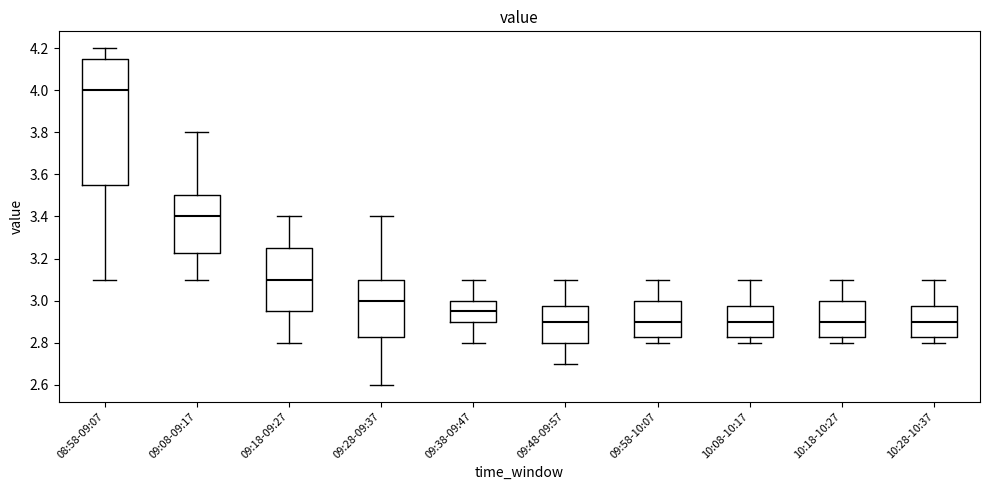

Reading left to right, read every box against the y-axis: the position of its median line, the range the box covers, and the ends of its whiskers. The values are not printed on the chart, so give them approximately, as read against the axis.

08:58-09:07: median 4.00, box 3.56 to 4.16, whiskers 3.10 to 4.20
09:08-09:17: median 3.40, box 3.22 to 3.50, whiskers 3.10 to 3.80
09:18-09:27: median 3.10, box 2.96 to 3.26, whiskers 2.80 to 3.40
09:28-09:37: median 3.00, box 2.82 to 3.10, whiskers 2.60 to 3.40
09:38-09:47: median 2.96, box 2.90 to 3.00, whiskers 2.80 to 3.10
09:48-09:57: median 2.90, box 2.80 to 2.98, whiskers 2.70 to 3.10
09:58-10:07: median 2.90, box 2.82 to 3.00, whiskers 2.80 to 3.10
10:08-10:17: median 2.90, box 2.82 to 2.98, whiskers 2.80 to 3.10
10:18-10:27: median 2.90, box 2.82 to 3.00, whiskers 2.80 to 3.10
10:28-10:37: median 2.90, box 2.82 to 2.98, whiskers 2.80 to 3.10